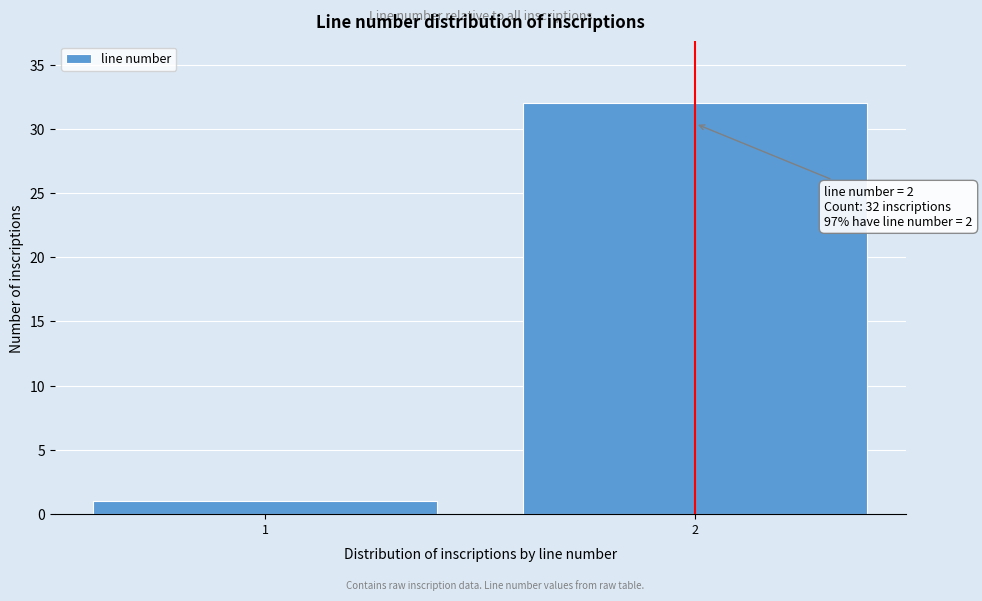

Reading left to right, list all the values displayed in this chart.

1	32